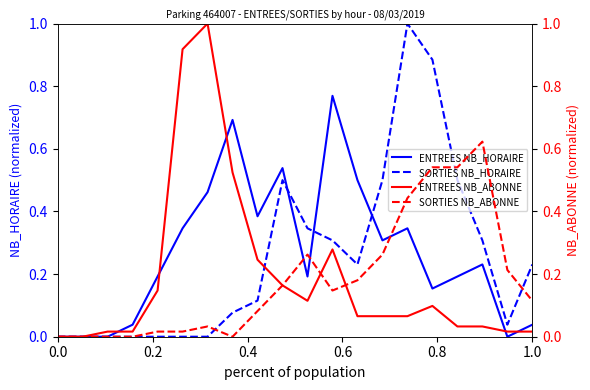

What are all the series names shown in the legend?

ENTREES NB_HORAIRE, SORTIES NB_HORAIRE, ENTREES NB_ABONNE, SORTIES NB_ABONNE